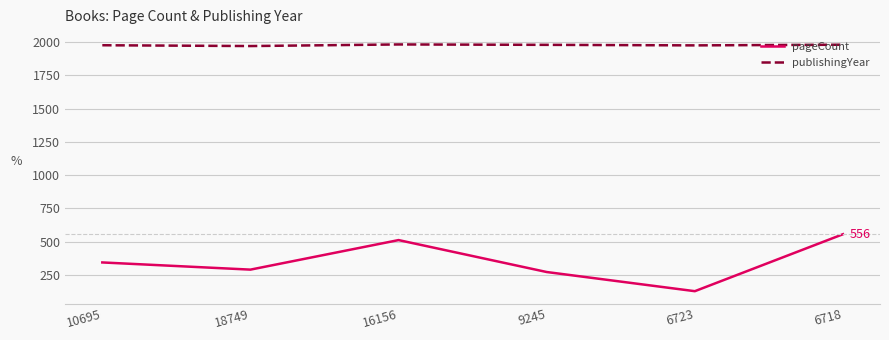

What is the maximum value shown in the chart?

1982